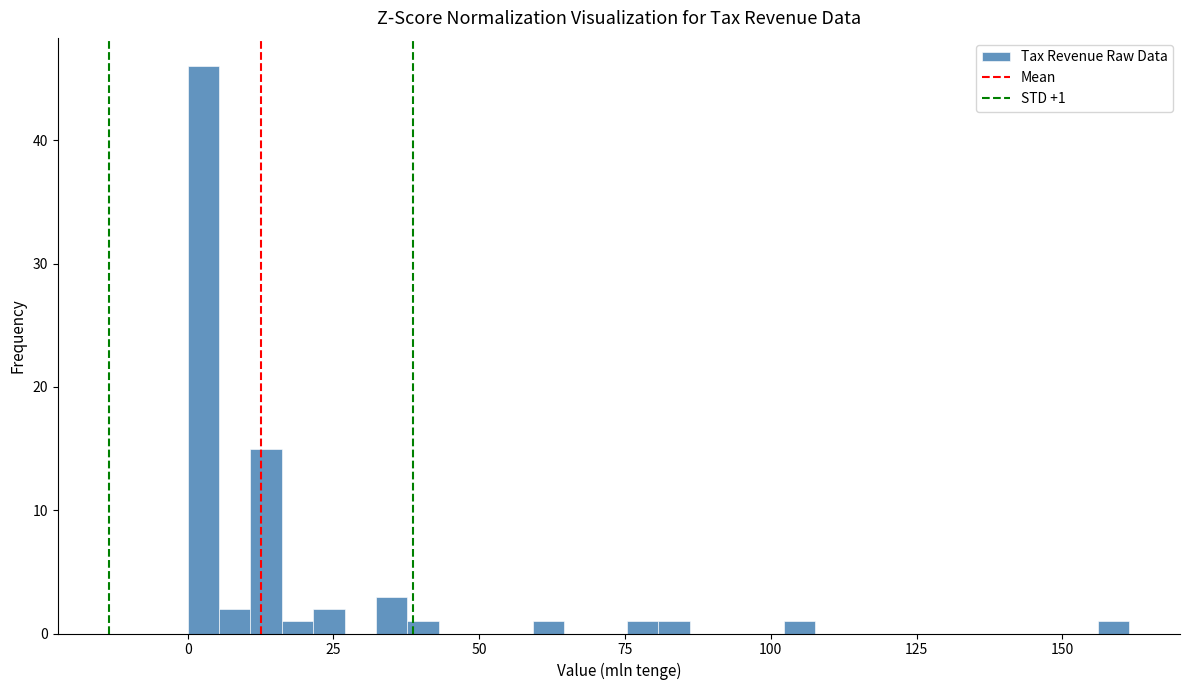

Read against the x-axis, roughly where is the centre of the tallest bar?

5